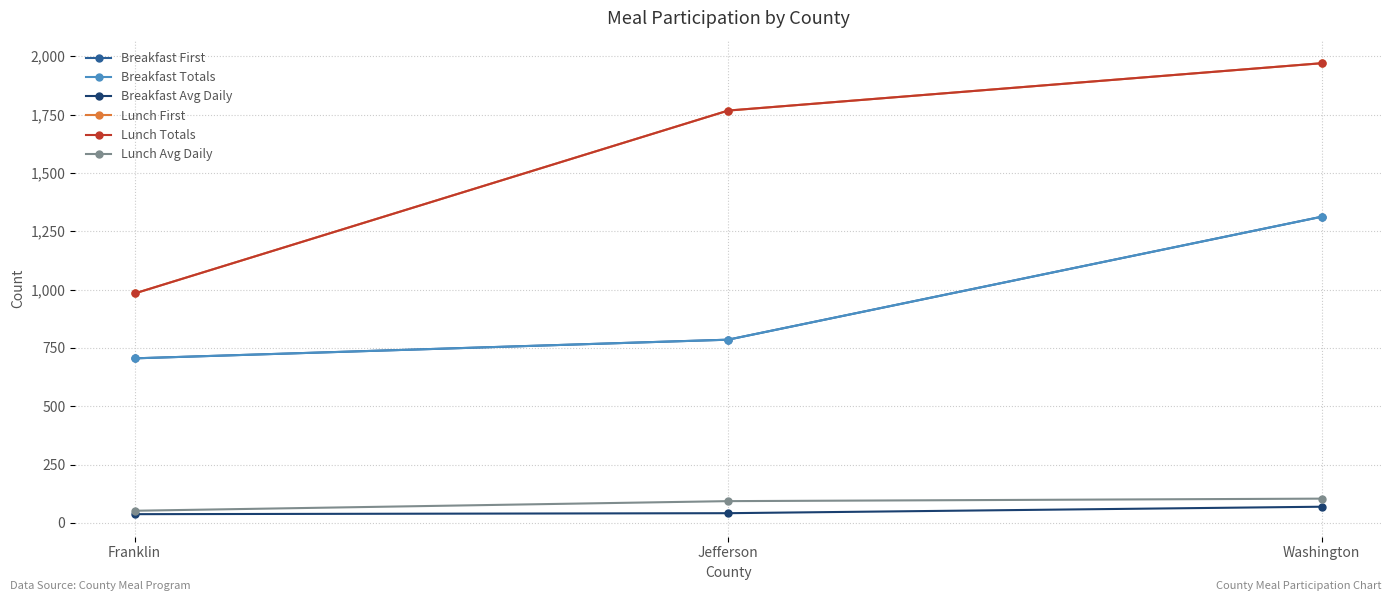

At which label is Lunch Totals closest to 1476?

Jefferson